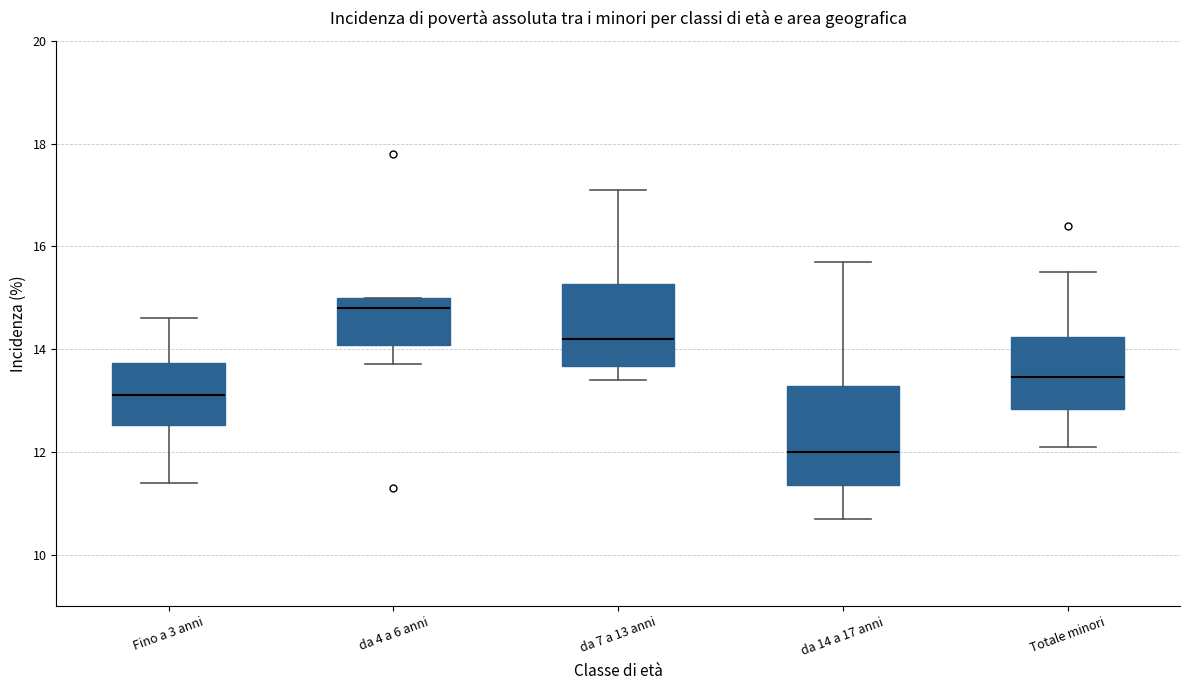

Which box has the lowest median line?

da 14 a 17 anni